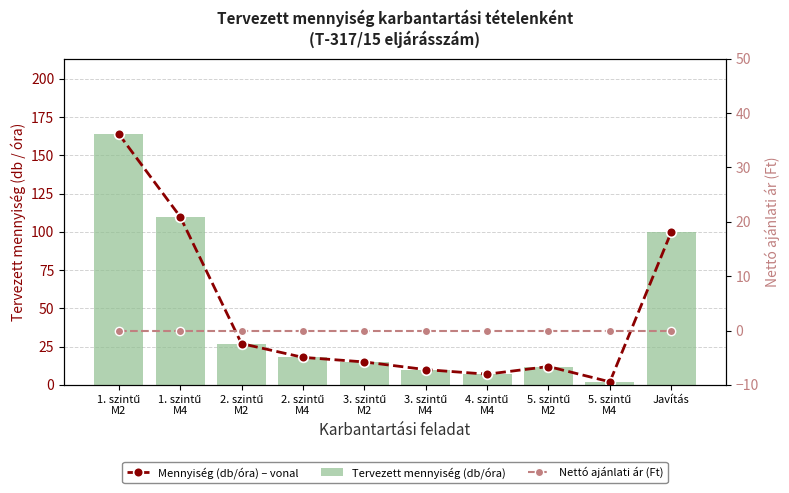

Which category has the highest value in the Mennyiség (db/óra) – vonal series?

1. szintű
M2